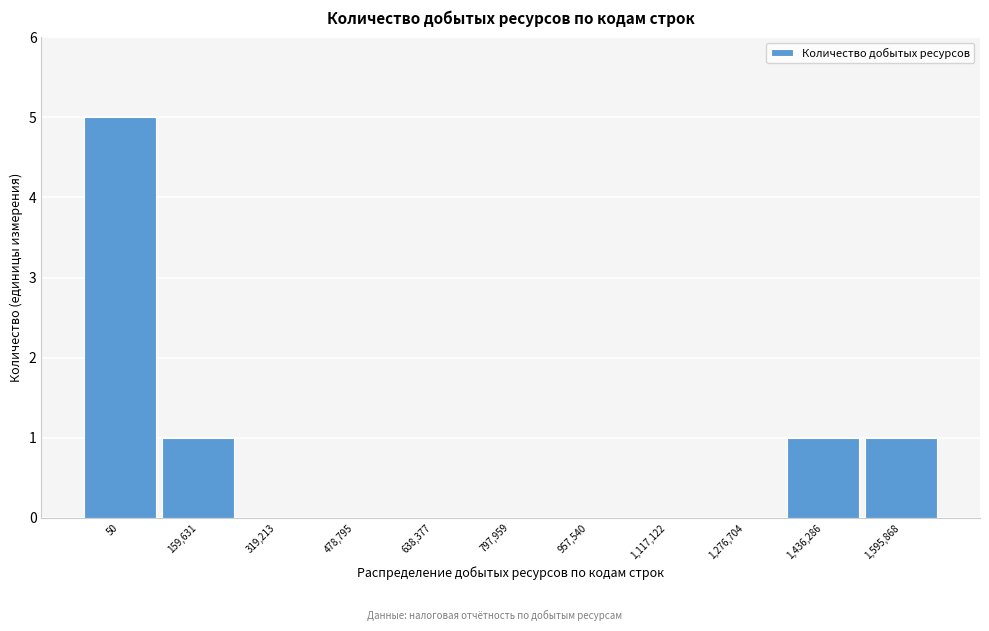

Reading left to right, extract all data points from this chart.

50=5	159,631=1	319,213=0	478,795=0	638,377=0	797,959=0	957,540=0	1,117,122=0	1,276,704=0	1,436,286=1	1,595,868=1